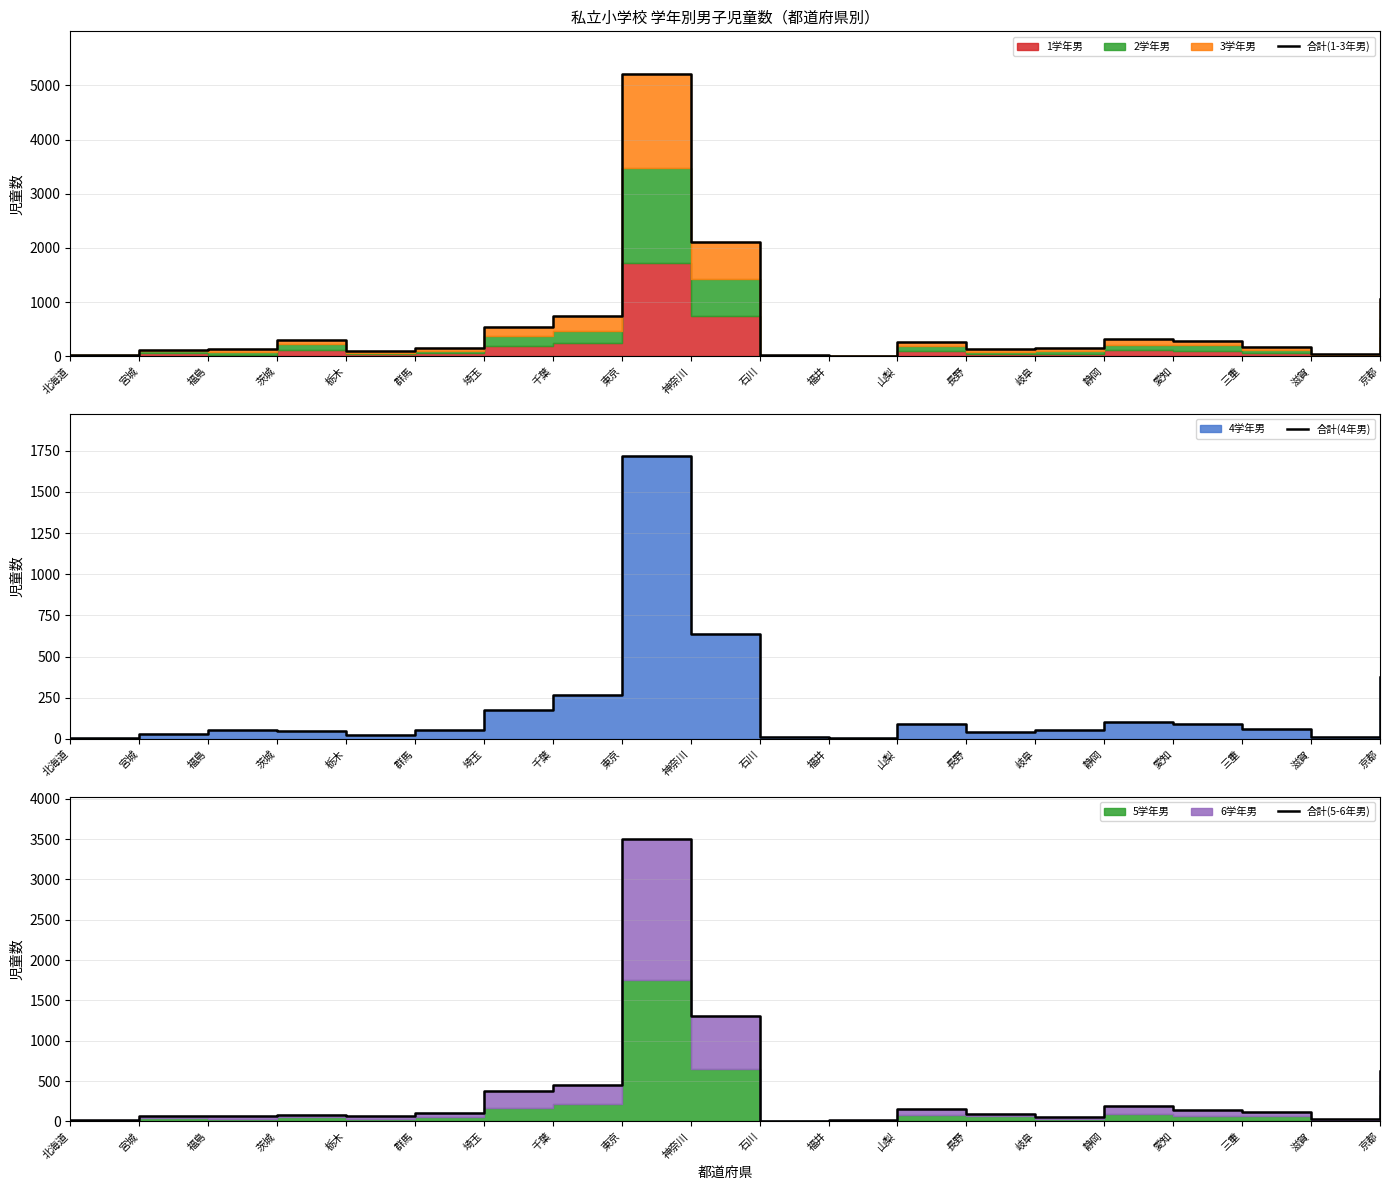

At how many categories does at least one series exceed 1478?

2